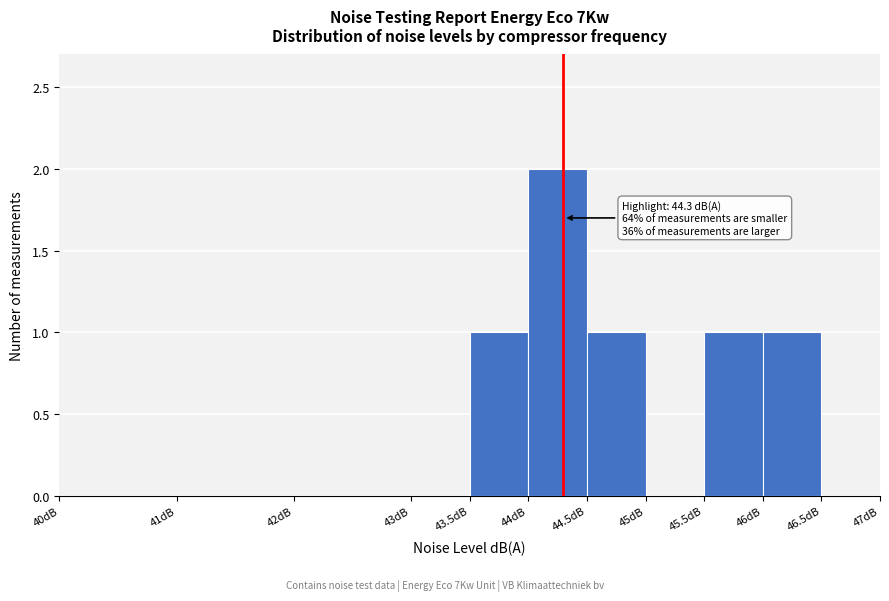

Over which range of the x-axis is the bar tallest?

44.0 to 44.5